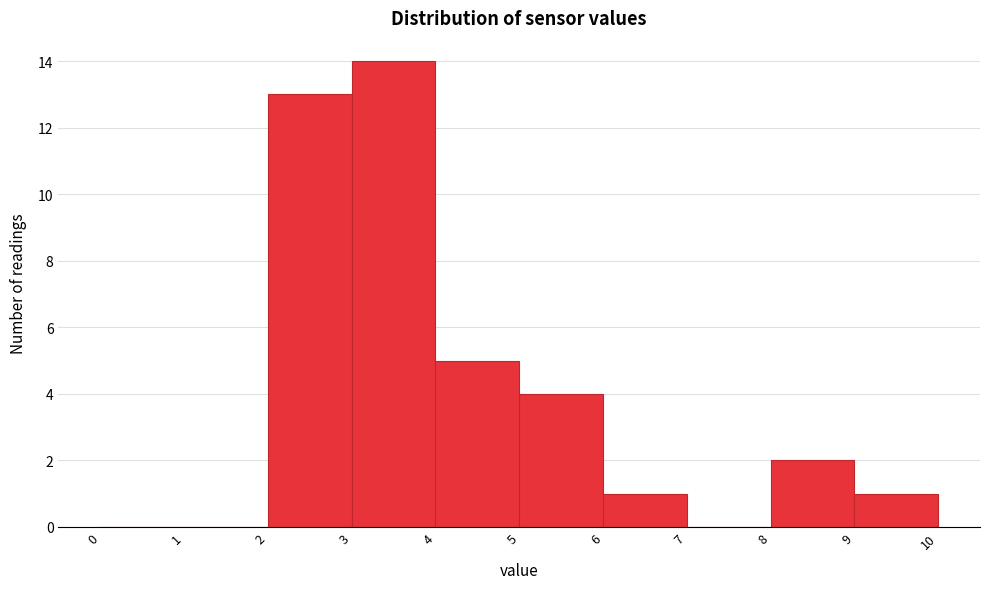

Reading left to right, list every bar in this chart as the range it spans on the x-axis followed by its height. The values are not printed on the chart, so give them approximately, as read against the axis.

0 to 1: 0
1 to 2: 0
2 to 3: 13
3 to 4: 14
4 to 5: 5
5 to 6: 4
6 to 7: 1
7 to 8: 0
8 to 9: 2
9 to 10: 1